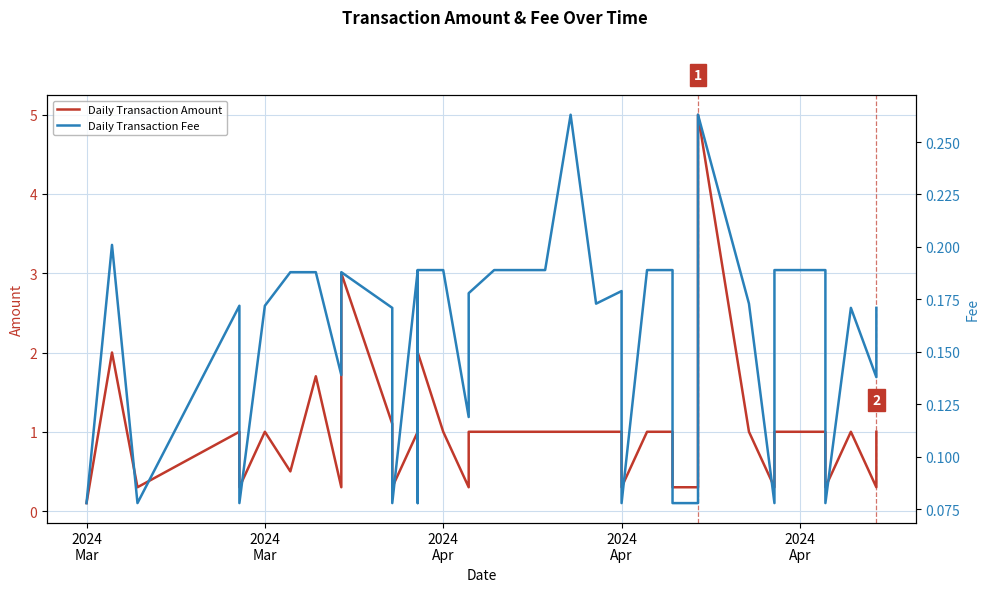

True or false: Daily Transaction Fee and Daily Transaction Amount cross at least once.

False